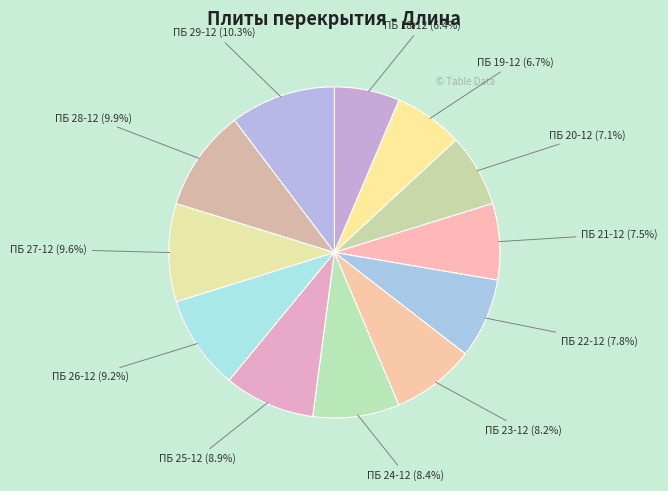

How many slices are in this pie chart?

12